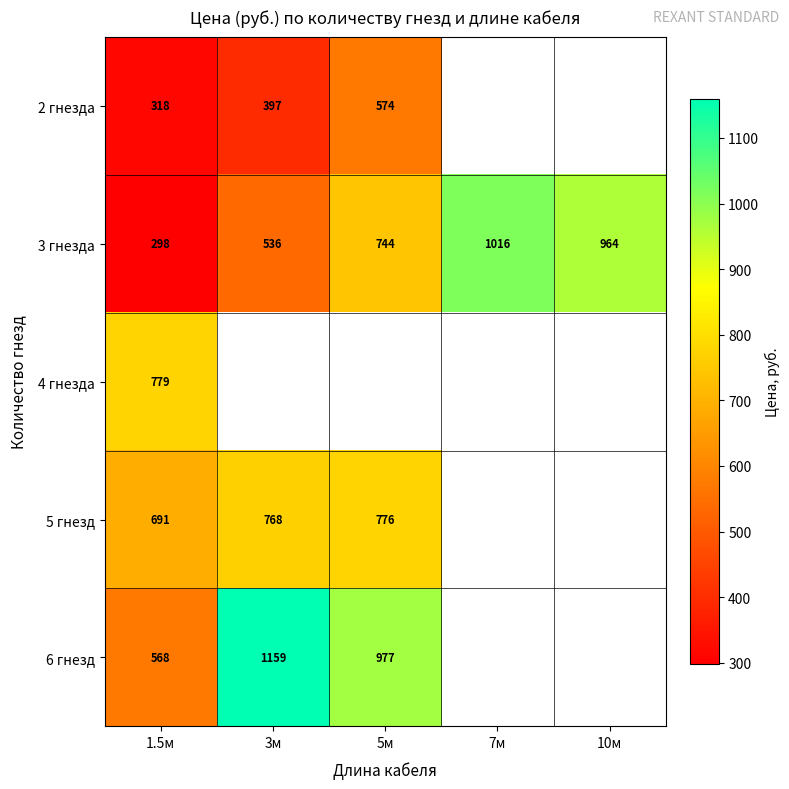

What is the spread (max minus min) of values at 1.5м?

481.0